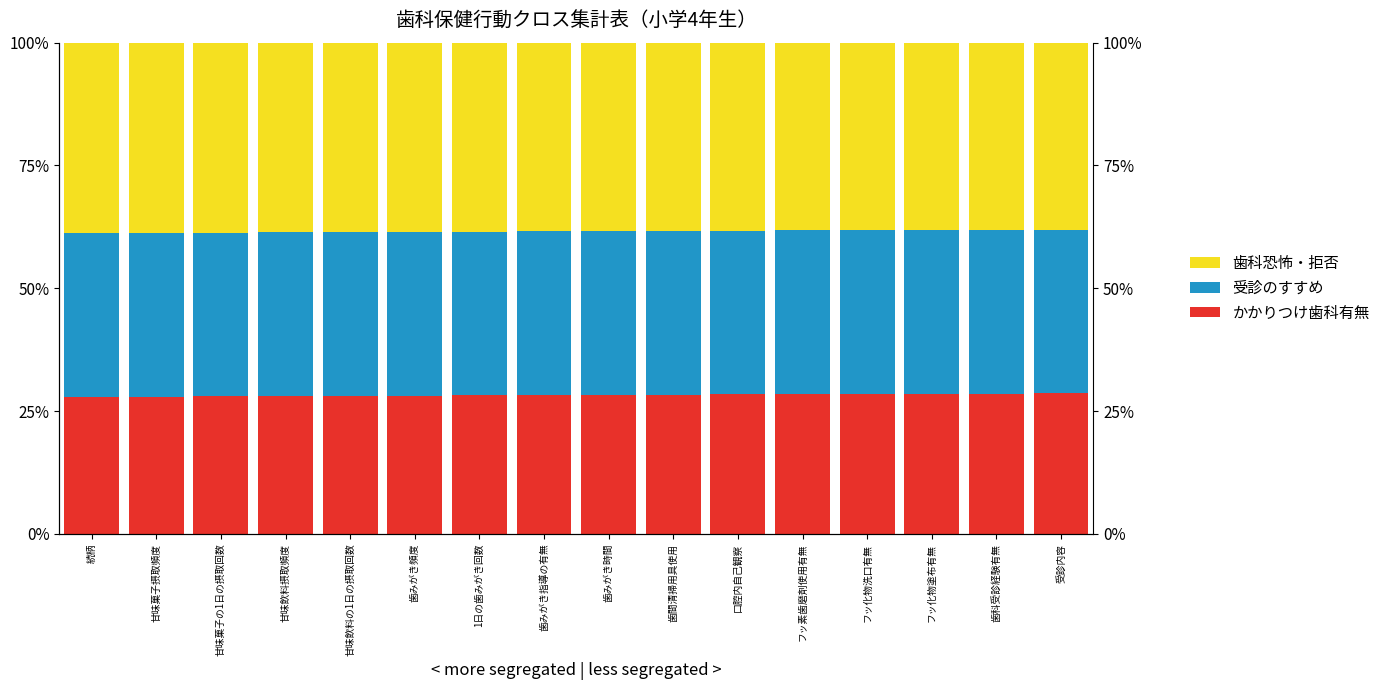

The value of 歯科恐怖・拒否 at フッ化物洗口有無 is 11.9. True or false?

False